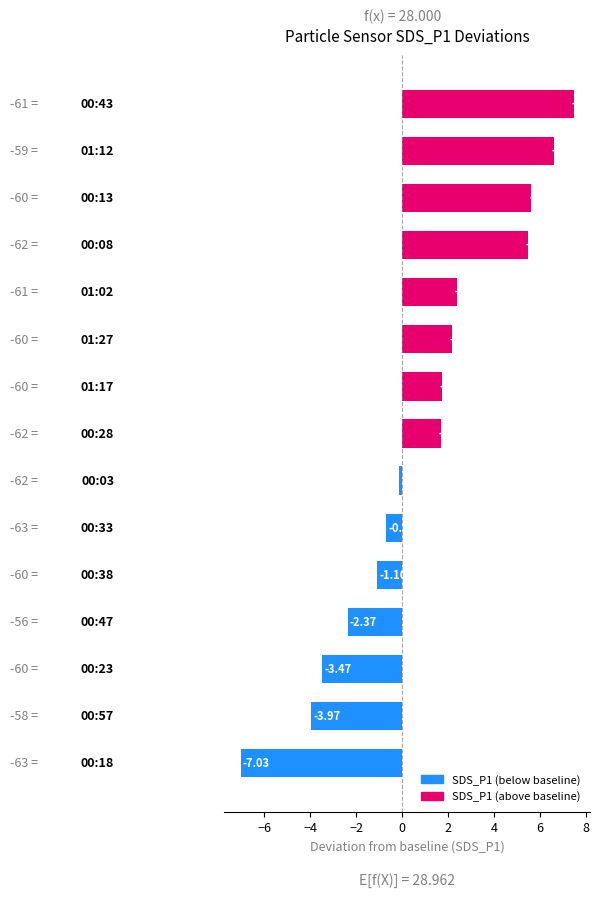

What is the minimum value shown in the chart?

-7.0